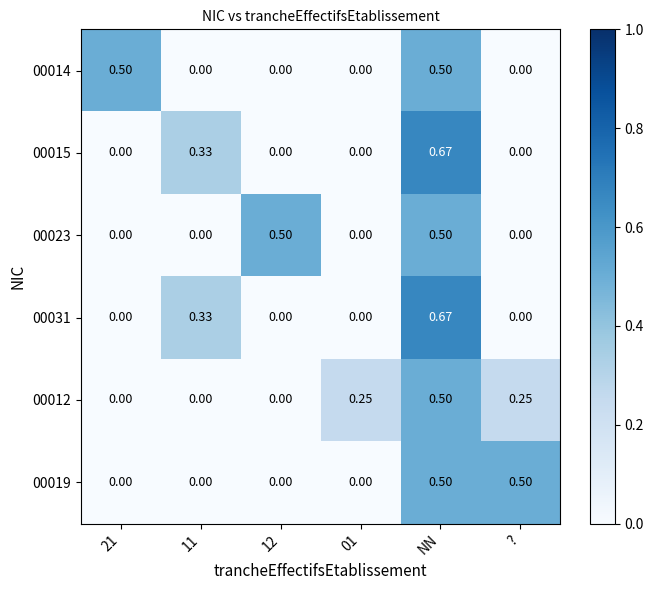

At how many categories does at least one series exceed 0?

6